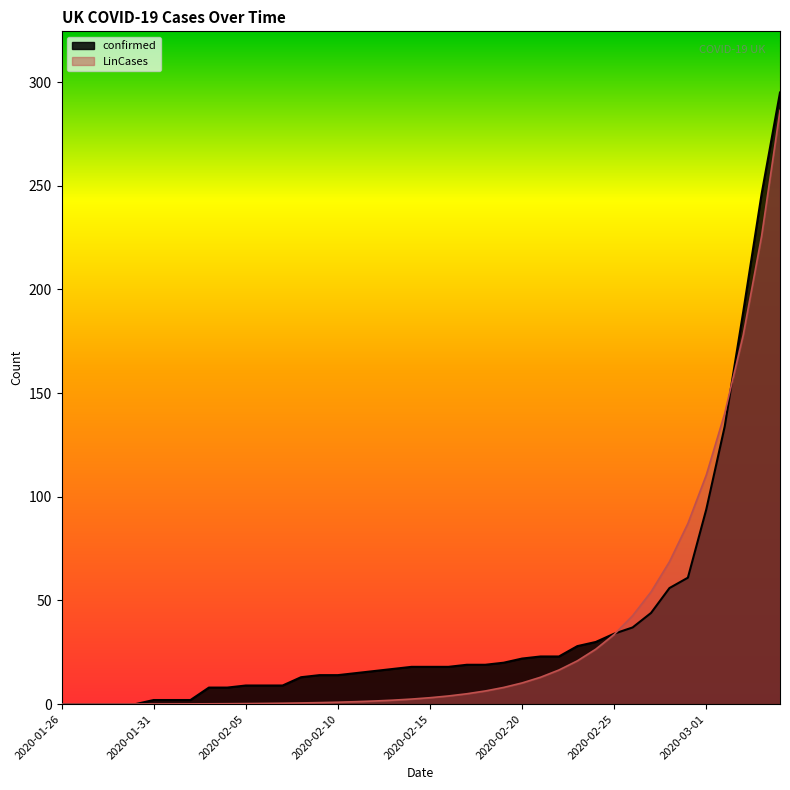

List the series in order of their overall mean, lowest first.

LinCases, confirmed